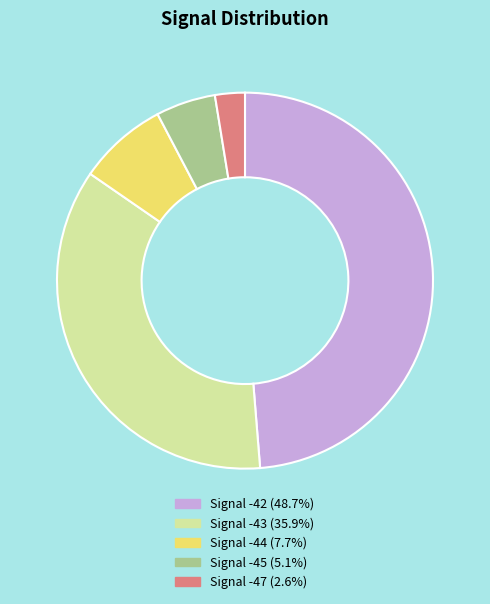

Does Signal -45 (5.1%) account for over 50% of the chart?

No